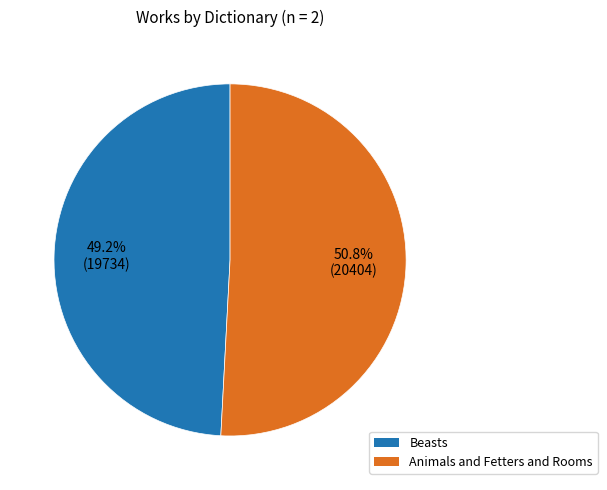

Count the number of slices in the pie.

2